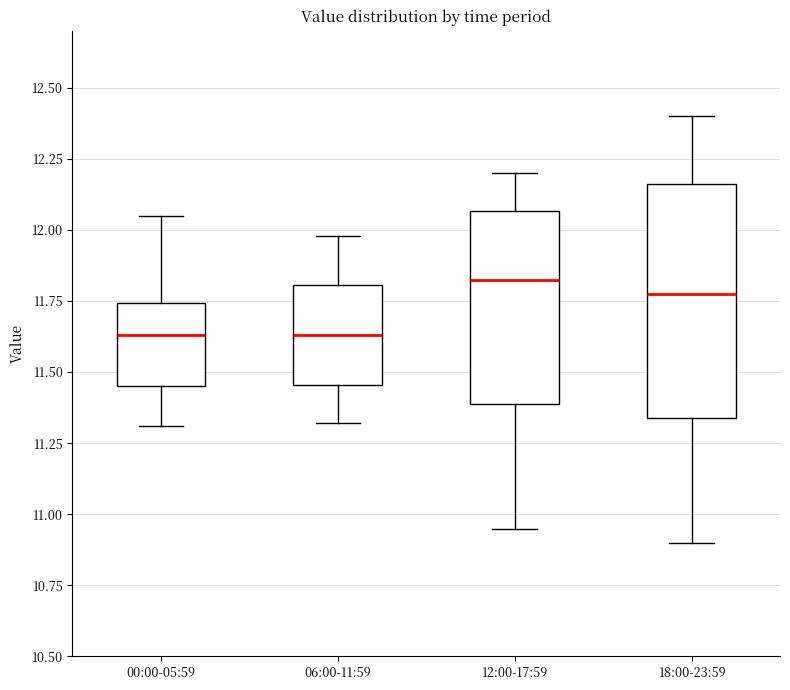

Reading left to right, read every box against the y-axis: the position of its median line, the range the box covers, and the ends of its whiskers. The values are not printed on the chart, so give them approximately, as read against the axis.

00:00-05:59: median 11.65, box 11.45 to 11.75, whiskers 11.30 to 12.05
06:00-11:59: median 11.65, box 11.45 to 11.80, whiskers 11.30 to 12.00
12:00-17:59: median 11.85, box 11.40 to 12.05, whiskers 10.95 to 12.20
18:00-23:59: median 11.80, box 11.35 to 12.15, whiskers 10.90 to 12.40